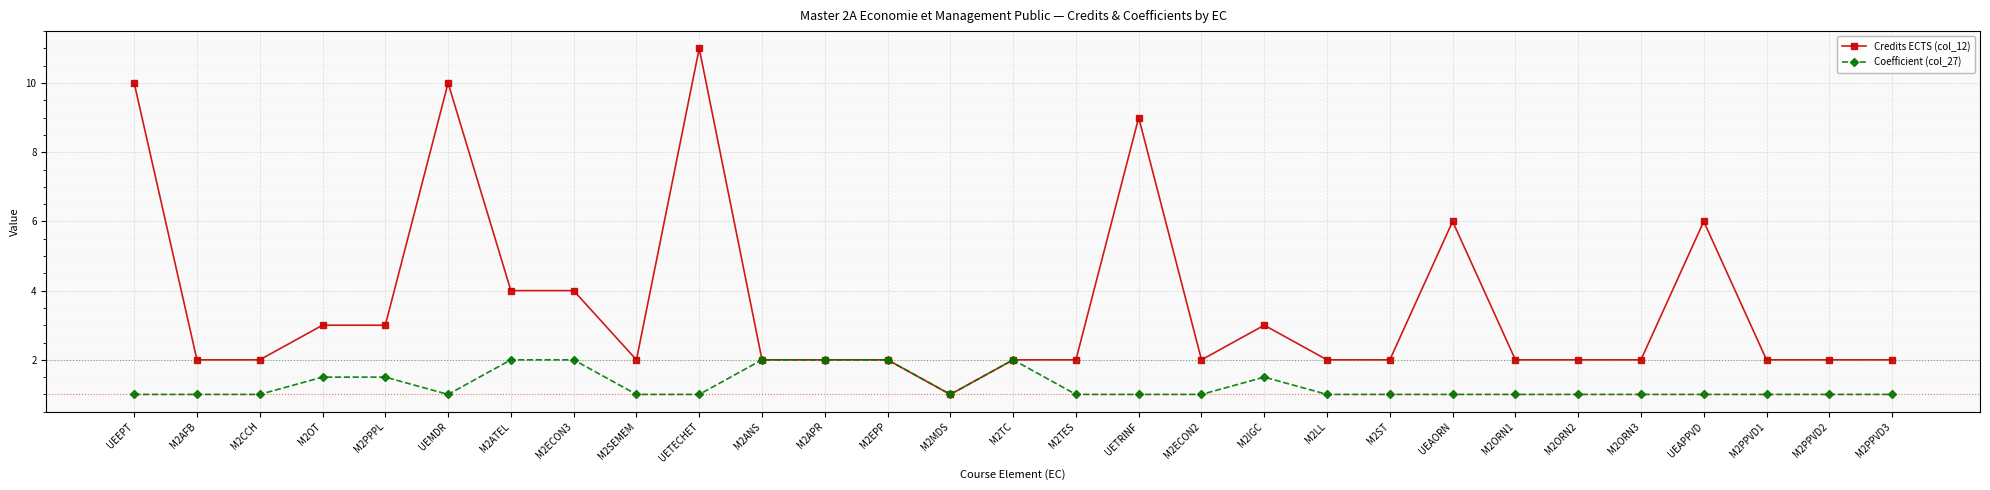

Count the Coefficient (col_27) values in the range 1 to 2.

29